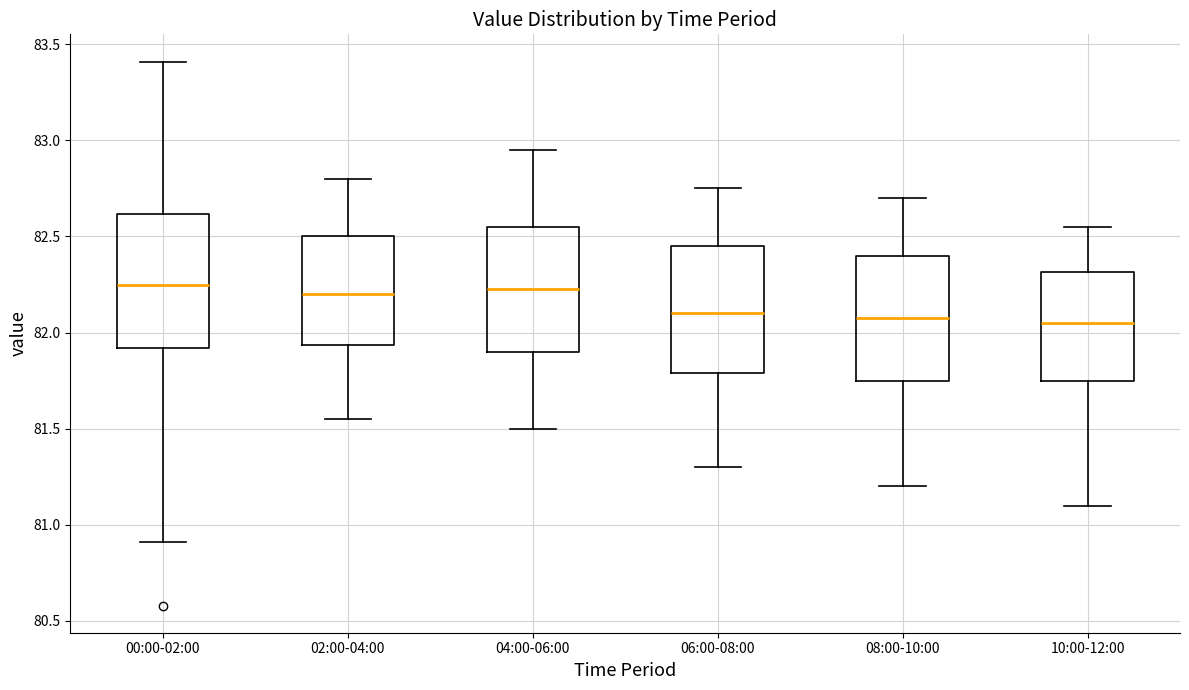

Reading left to right, read every box against the y-axis: the position of its median line, the range the box covers, and the ends of its whiskers. The values are not printed on the chart, so give them approximately, as read against the axis.

00:00-02:00: median 82.25, box 81.90 to 82.60, whiskers 80.90 to 83.40
02:00-04:00: median 82.20, box 81.95 to 82.50, whiskers 81.55 to 82.80
04:00-06:00: median 82.25, box 81.90 to 82.55, whiskers 81.50 to 82.95
06:00-08:00: median 82.10, box 81.80 to 82.45, whiskers 81.30 to 82.75
08:00-10:00: median 82.10, box 81.75 to 82.40, whiskers 81.20 to 82.70
10:00-12:00: median 82.05, box 81.75 to 82.30, whiskers 81.10 to 82.55